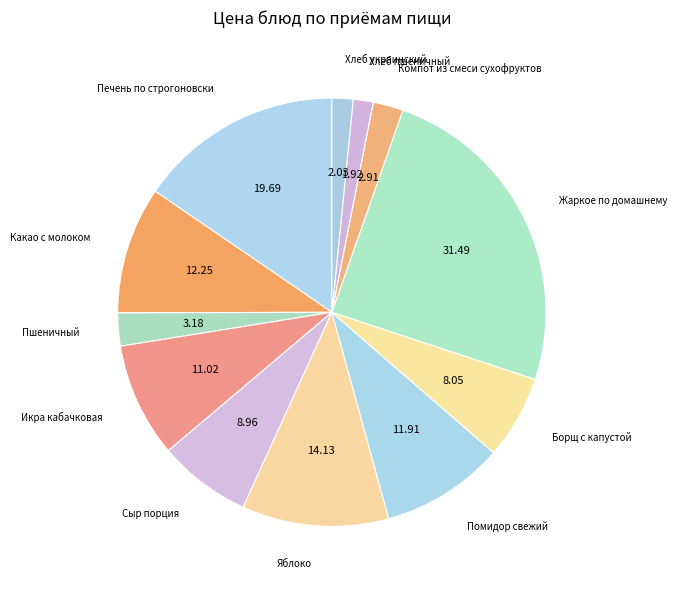

Count the number of slices in the pie.

12